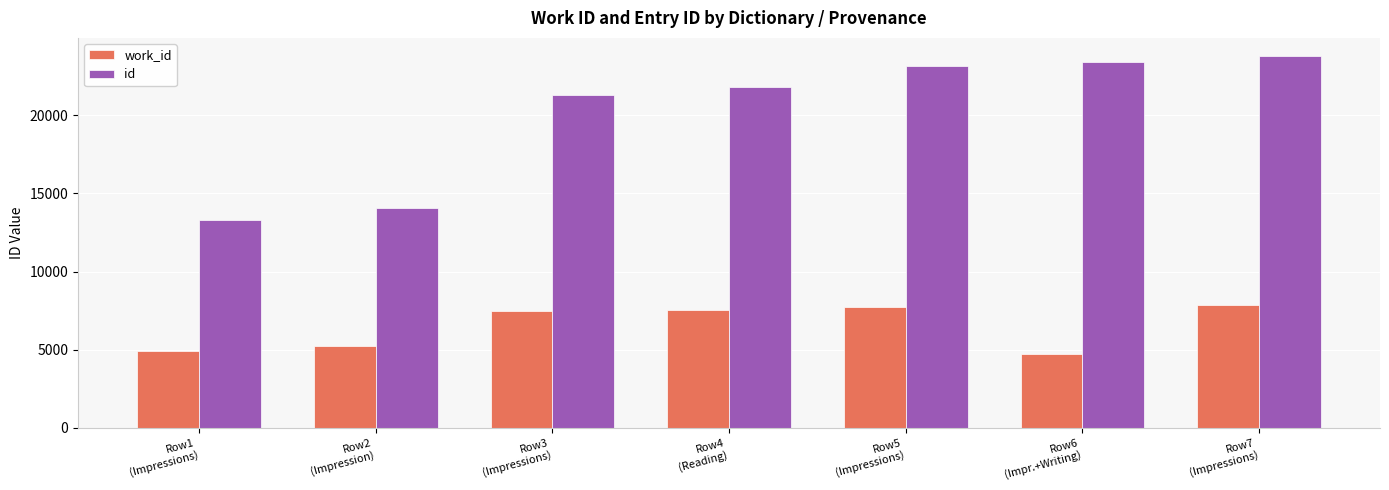

True or false: id has a value of 21270 at Row3
(Impressions).

True